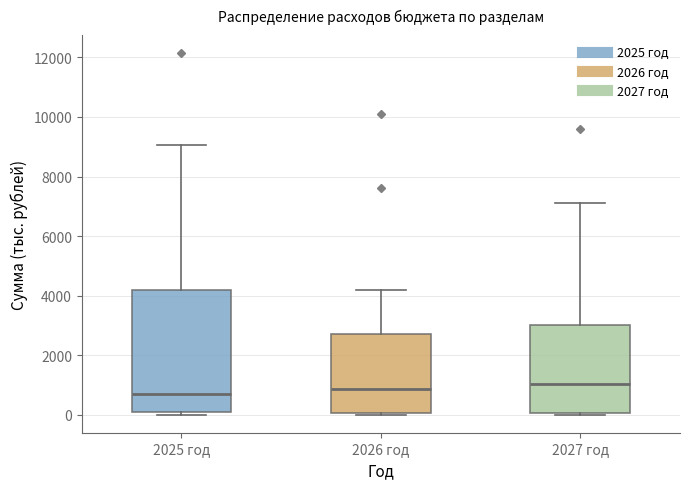

Comparing the boxes themselves (not the whiskers), which one is the tallest?

2025 год